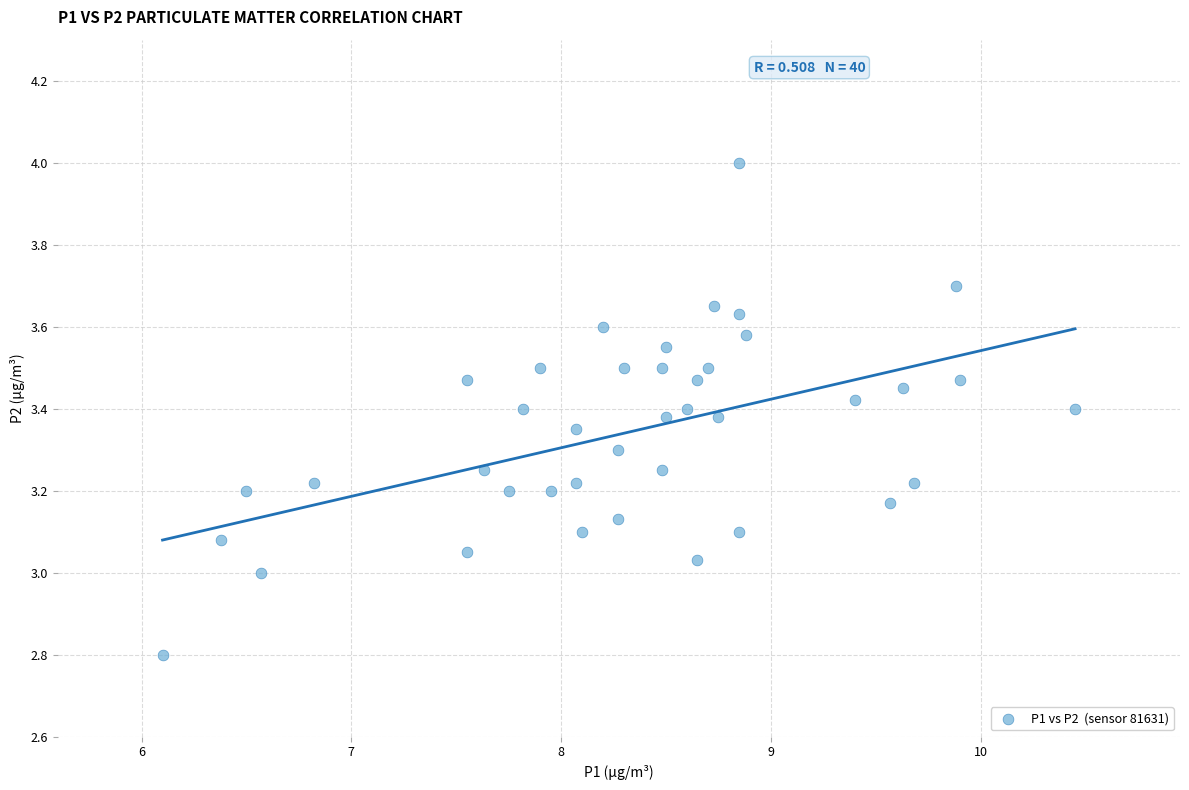

What is the range of X values (max minus min)?

4.3